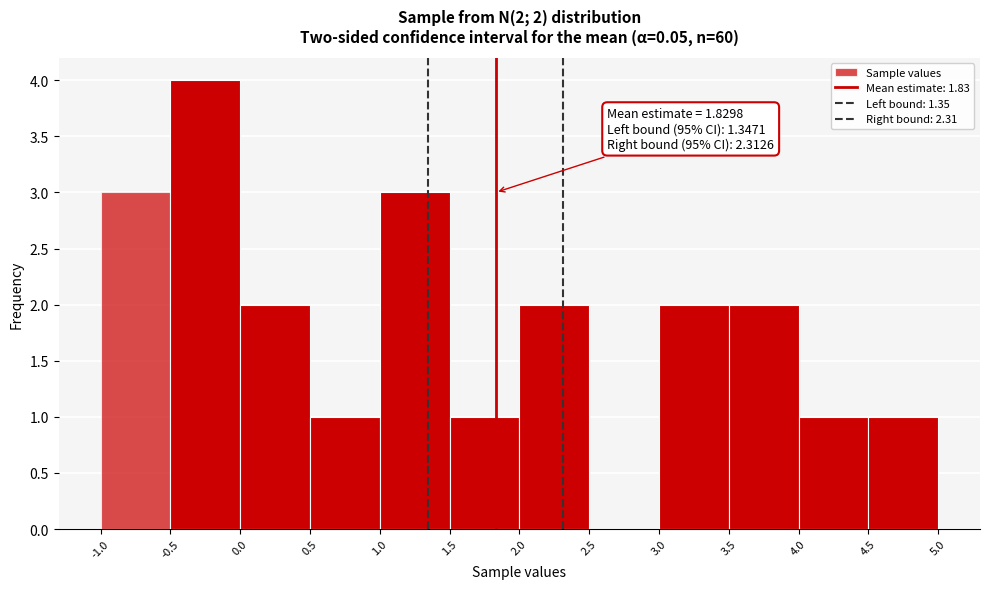

Which range on the x-axis has the tallest bar?

-0.5 to 0.0